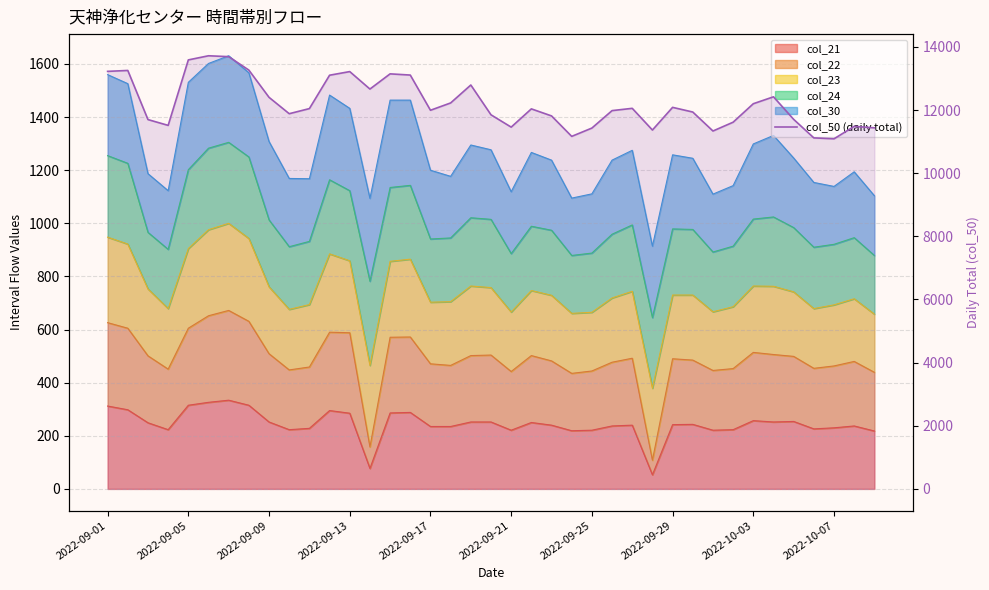

Between 13 and 2022-09-01, which is larger?

2022-09-01